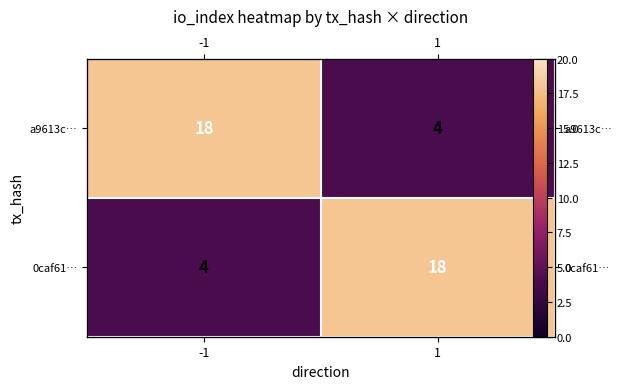

What is the lowest value of the 0caf61… series?

4